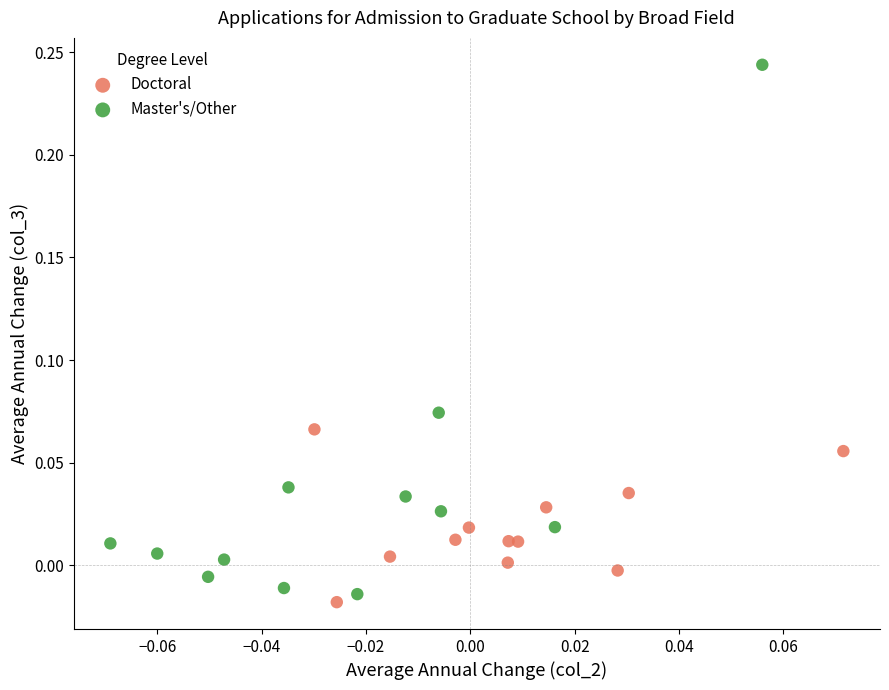

Which series has the widest spread of Y values?

Master's/Other